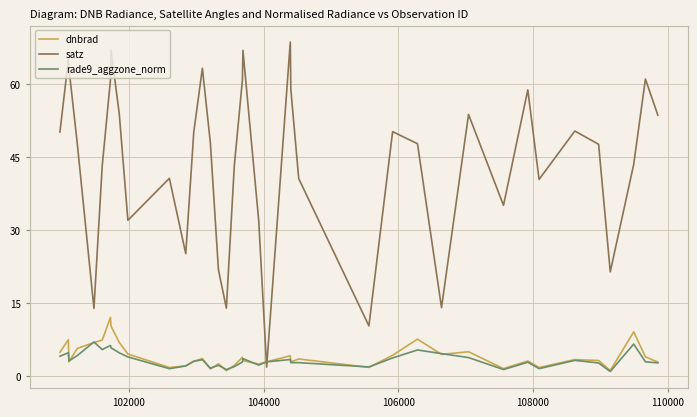

List the series in order of their peak value, lowest first.

rade9_aggzone_norm, dnbrad, satz